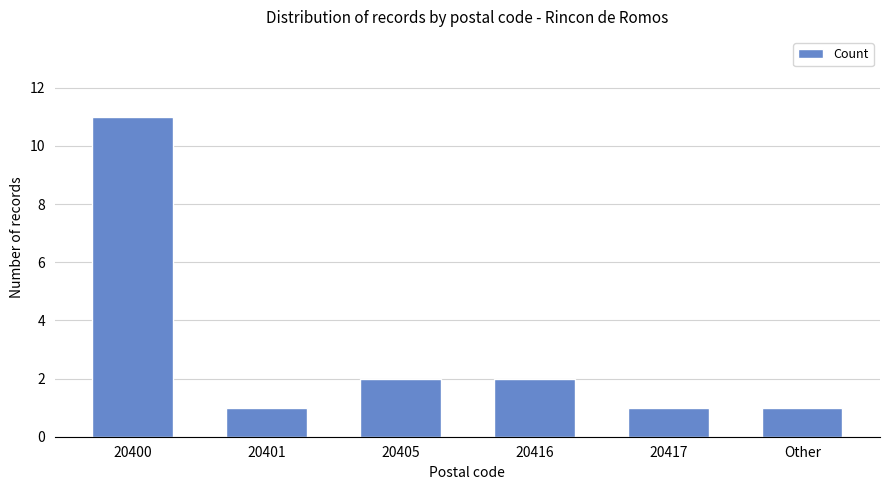

Where does the data first go above 2?

20400